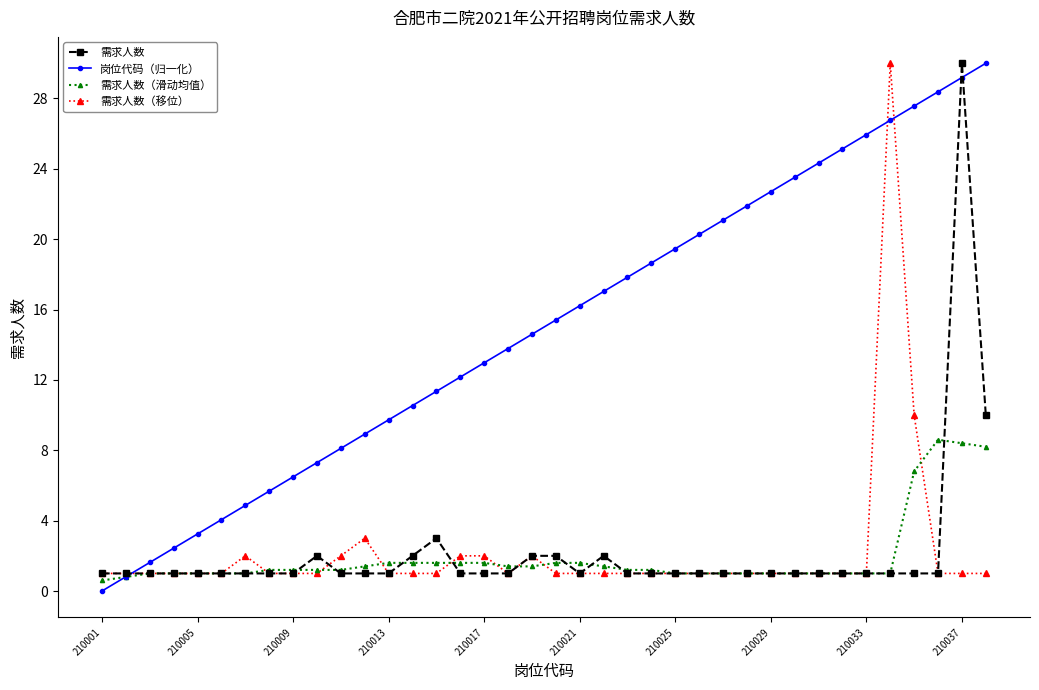

What is the value of the 需求人数（移位） point at the 37th from the left?

1.0